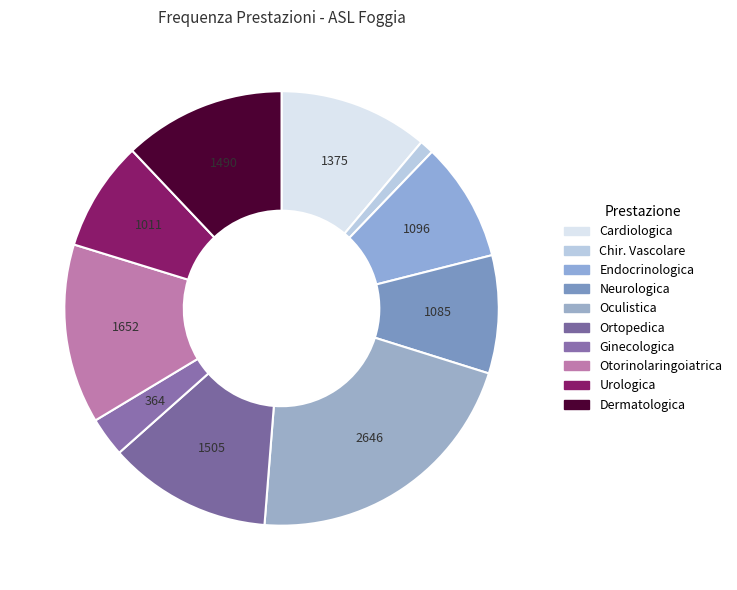

How many slices are in this pie chart?

10